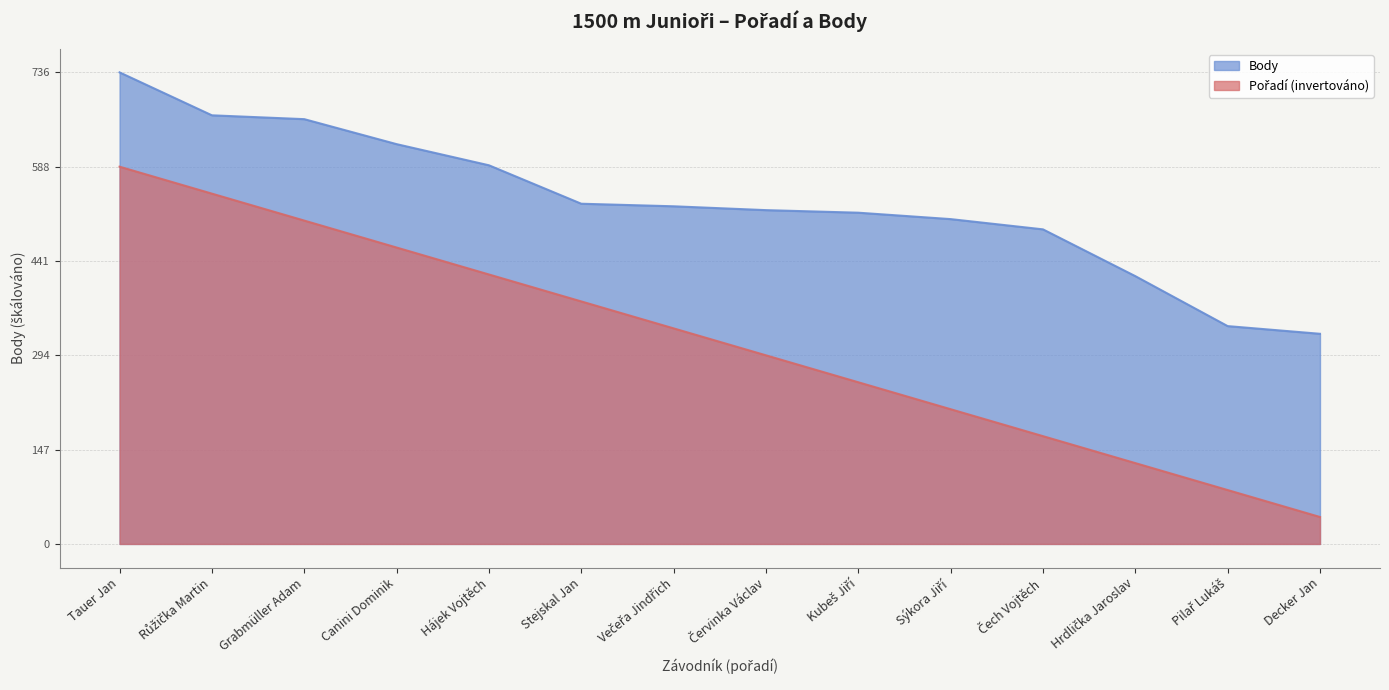

True or false: Body has more than 0 points higher than both neighbors.

False